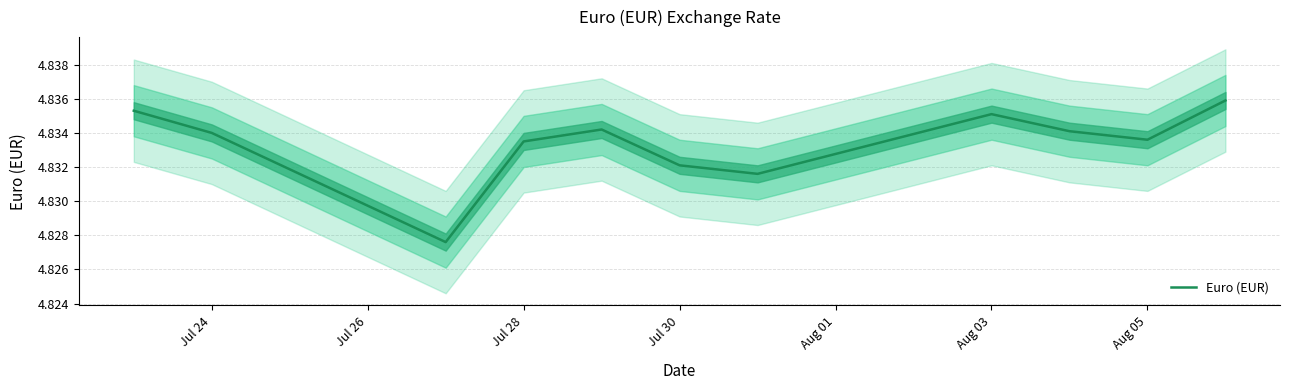

Reading left to right, what are all the values shown in this chart?

4.8	4.8	4.8	4.8	4.8	4.8	4.8	4.8	4.8	4.8	4.8